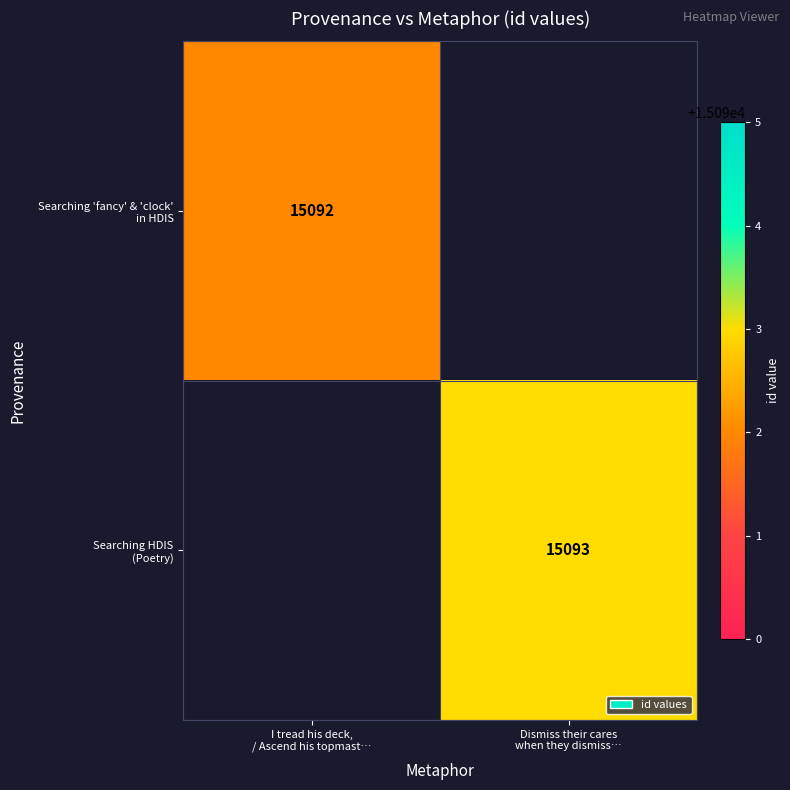

Which label corresponds to the largest value in the chart?

Dismiss their cares
when they dismiss…